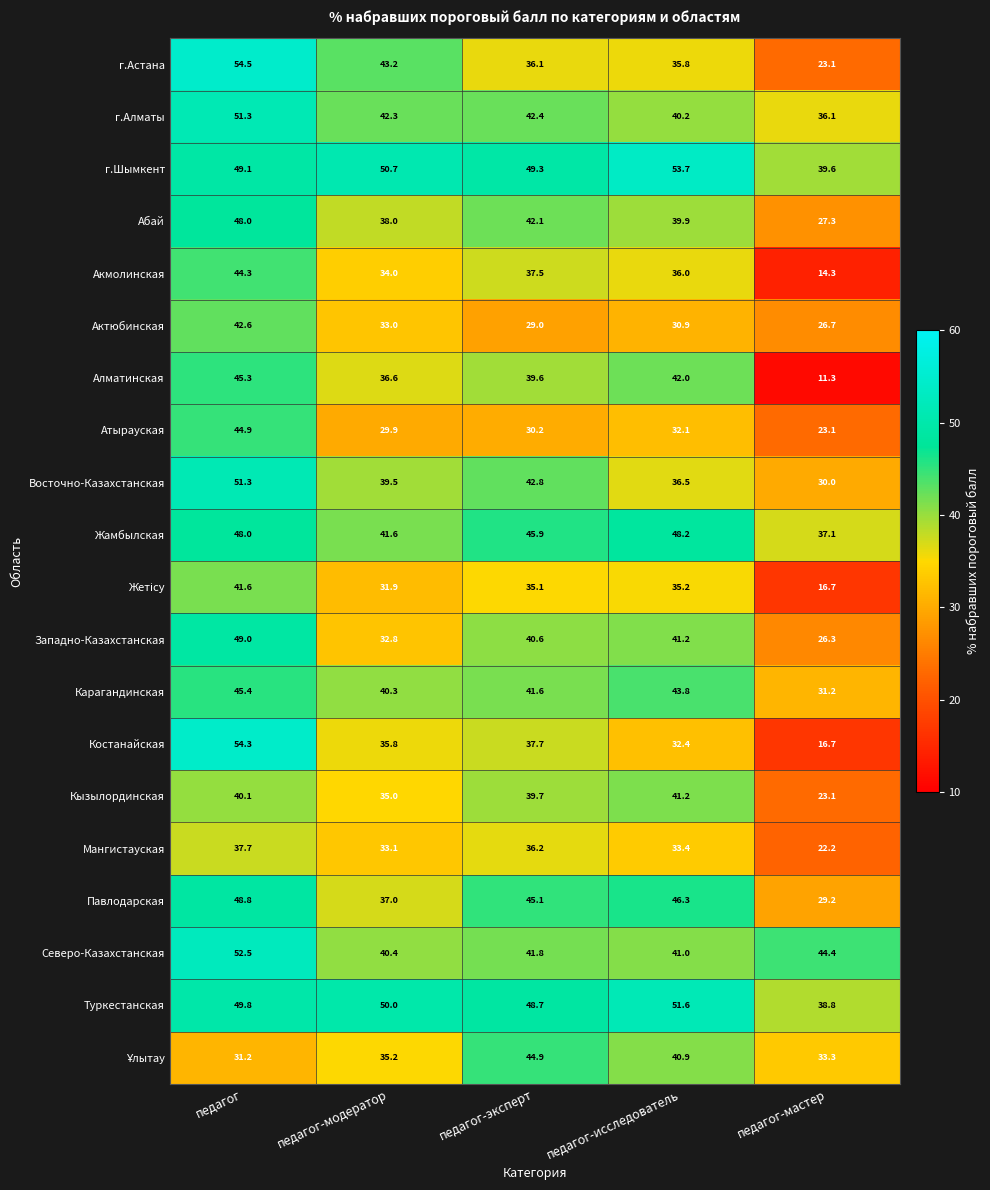

Is it true that Западно-Казахстанская equals 68.2 at педагог-эксперт?

False